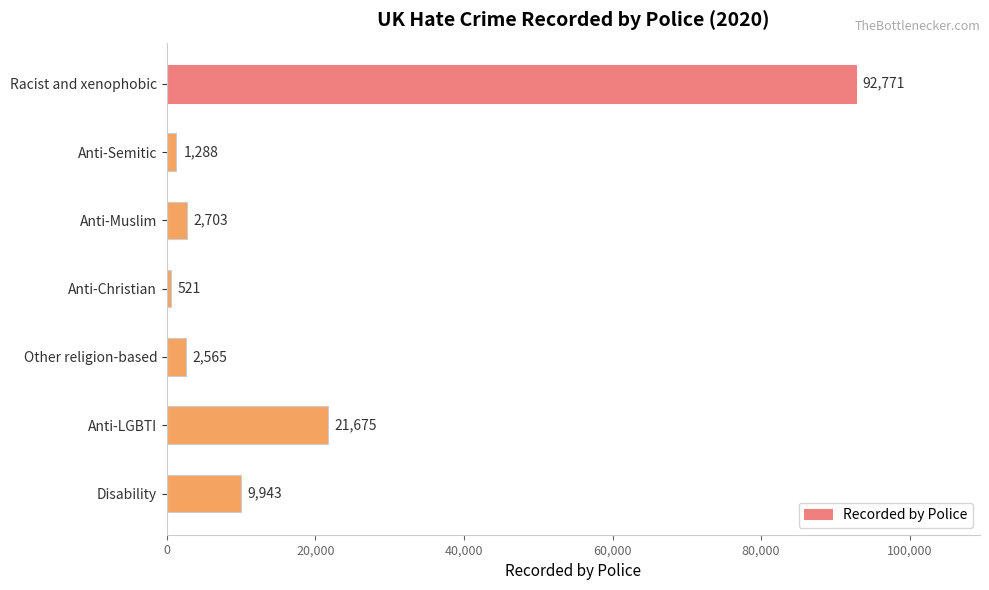

List the labels in order of value, largest first.

Racist and xenophobic, Anti-LGBTI, Disability, Anti-Muslim, Other religion-based, Anti-Semitic, Anti-Christian